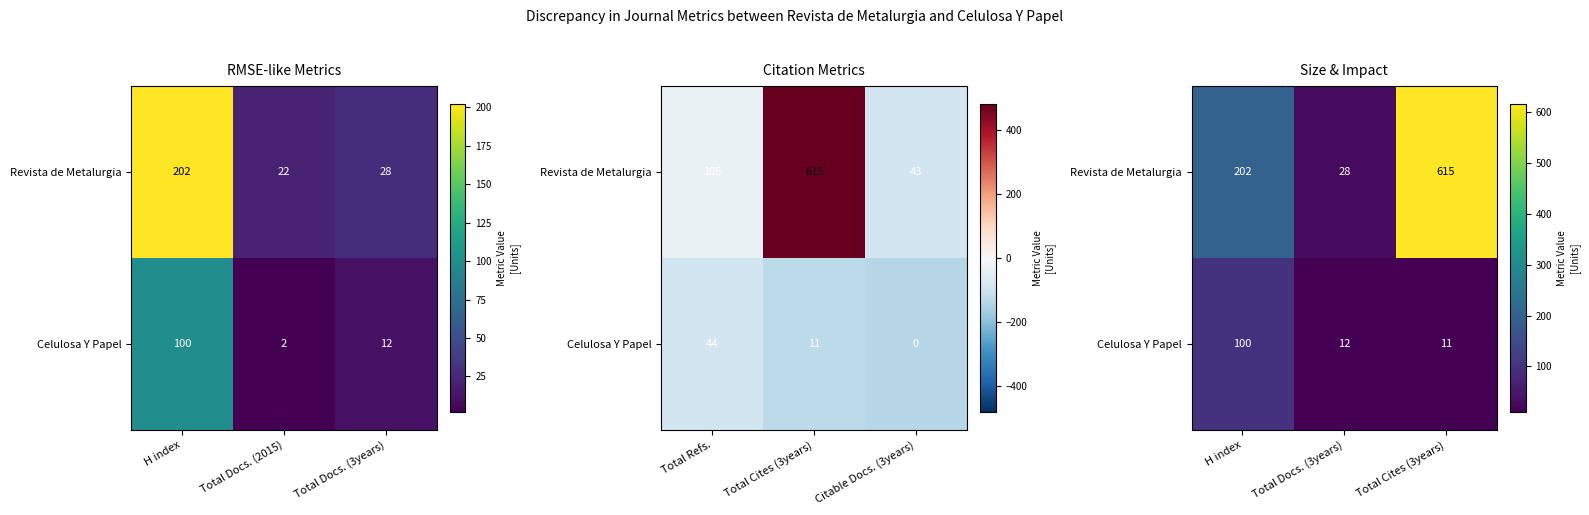

What is the spread (max minus min) of values at H index?

102